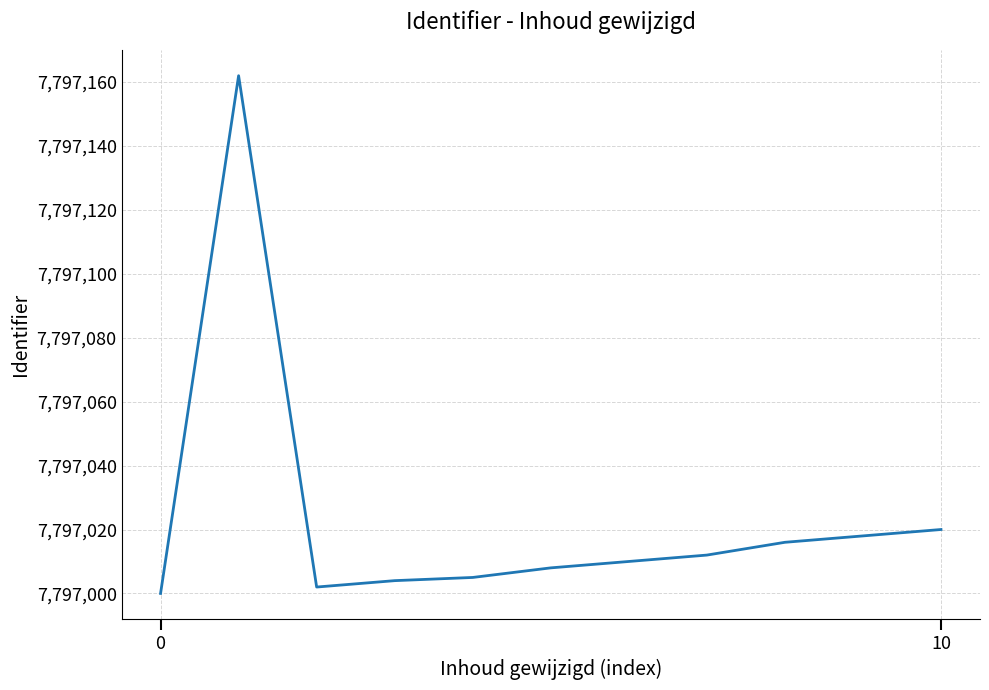

Reading left to right, list all the values displayed in this chart.

7797000	7797162	7797002	7797004	7797005	7797008	7797010	7797012	7797016	7797018	7797020